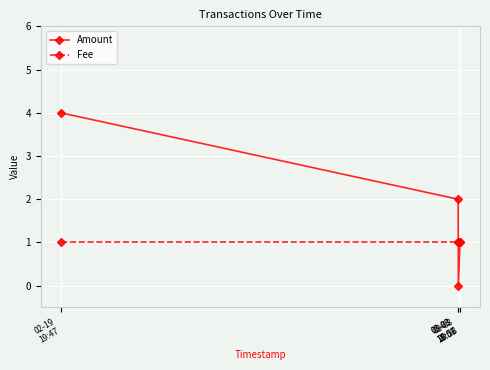

Reading left to right, what are all the values shown in this chart?

Amount: 02-19
19:47=4	03-03
18:57=2	03-03
19:06=0	03-03
20:18=1
Fee: 02-19
19:47=1	03-03
18:57=1	03-03
19:06=1	03-03
20:18=1